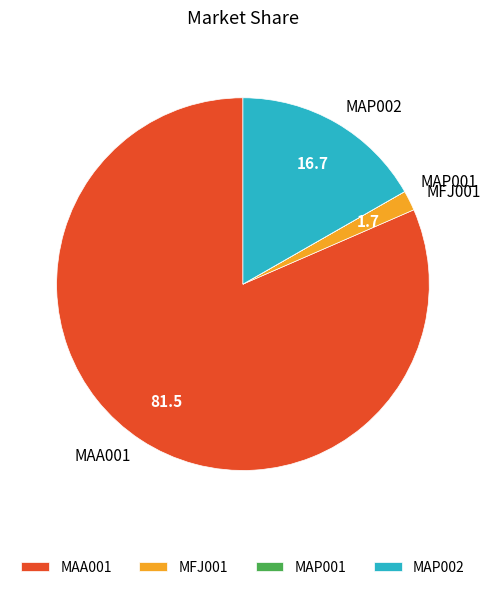

How many slices are in this pie chart?

4